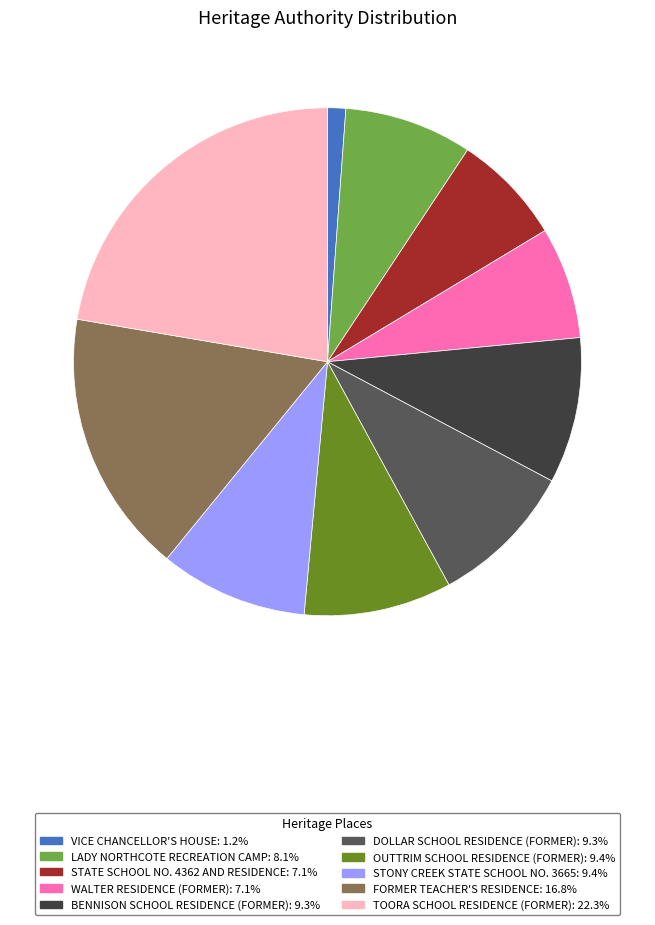

Is there a majority slice in this chart?

No